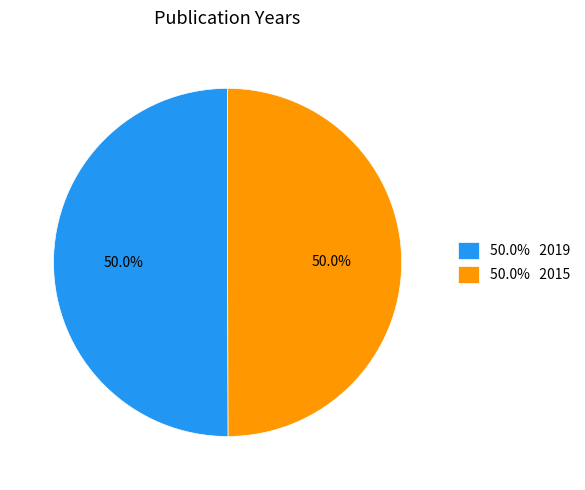

Approximately how many times larger is the value at 50.0% 2015 compared to 50.0% 2019?

1.0